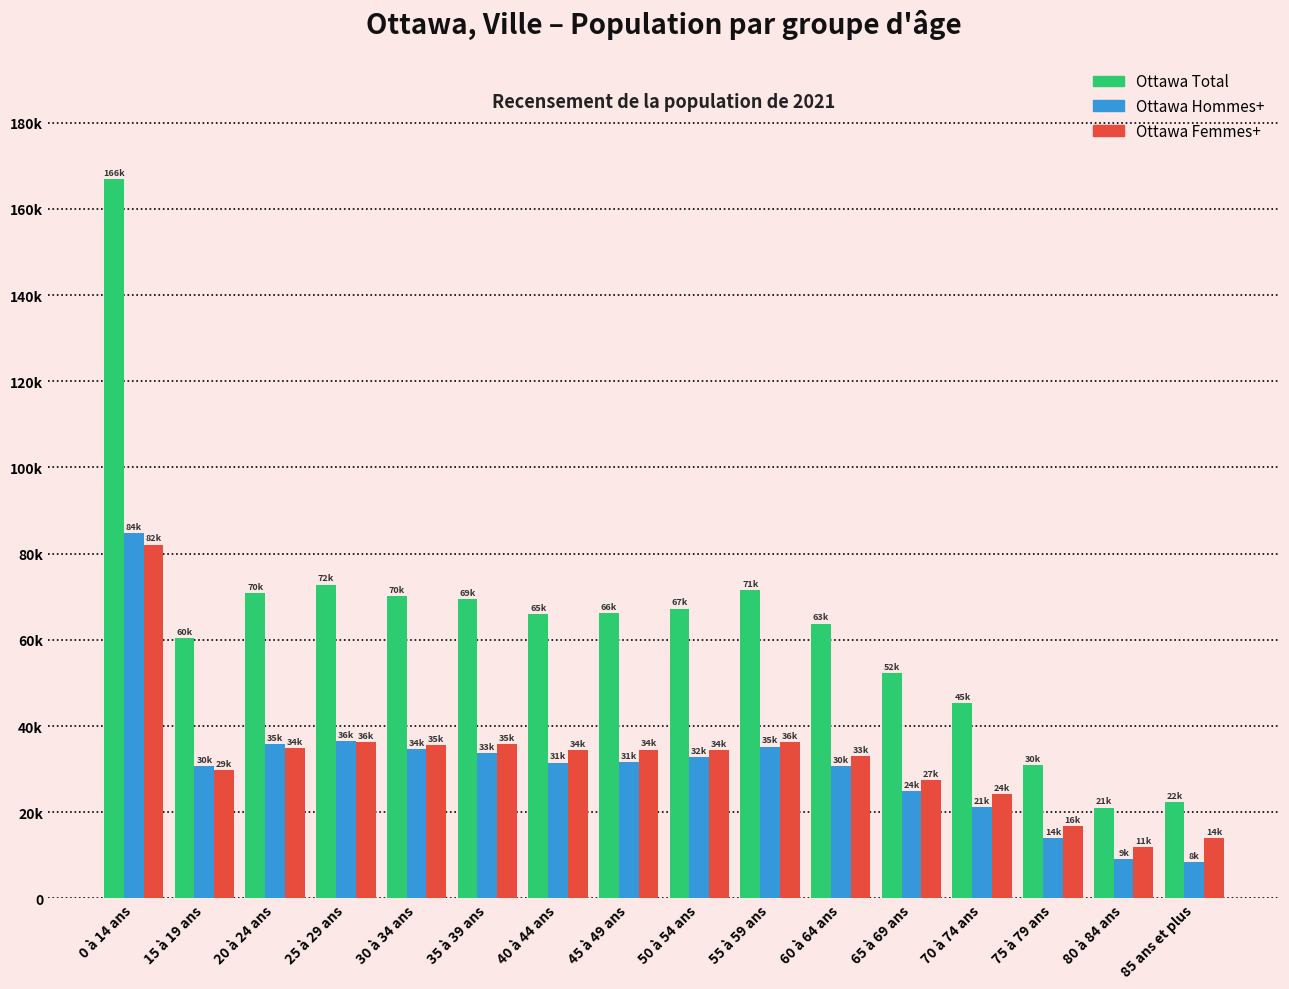

At which label does Ottawa Femmes+ reach its minimum?

80 à 84 ans